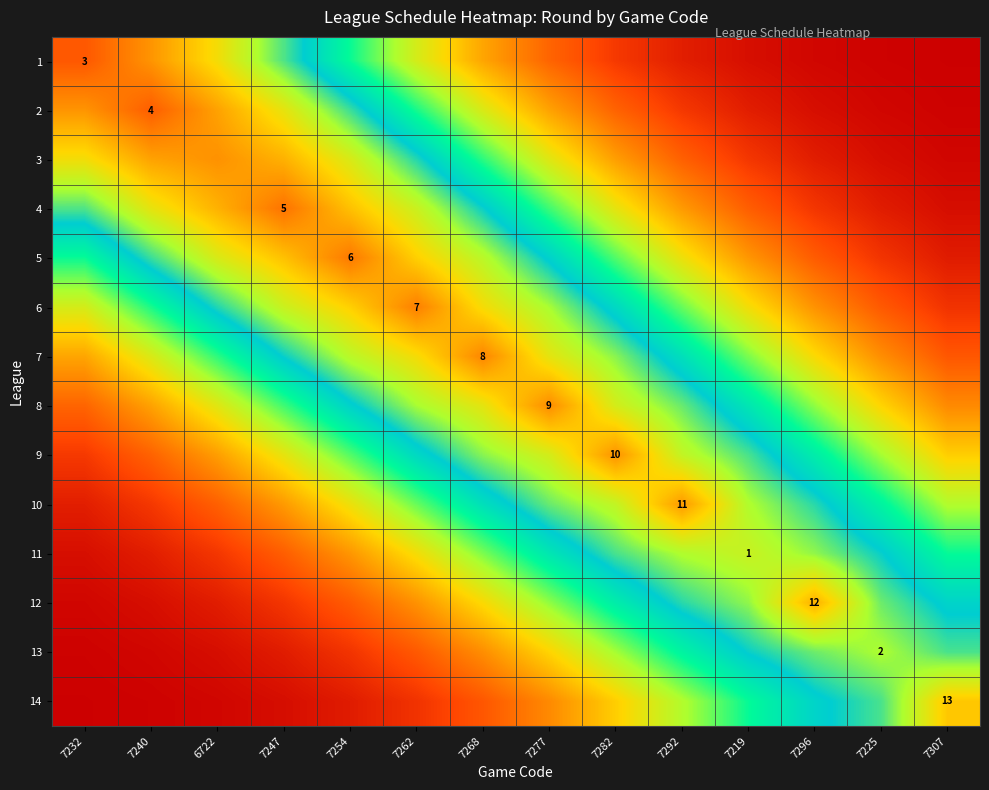

Which series has the largest total across all categories?

6